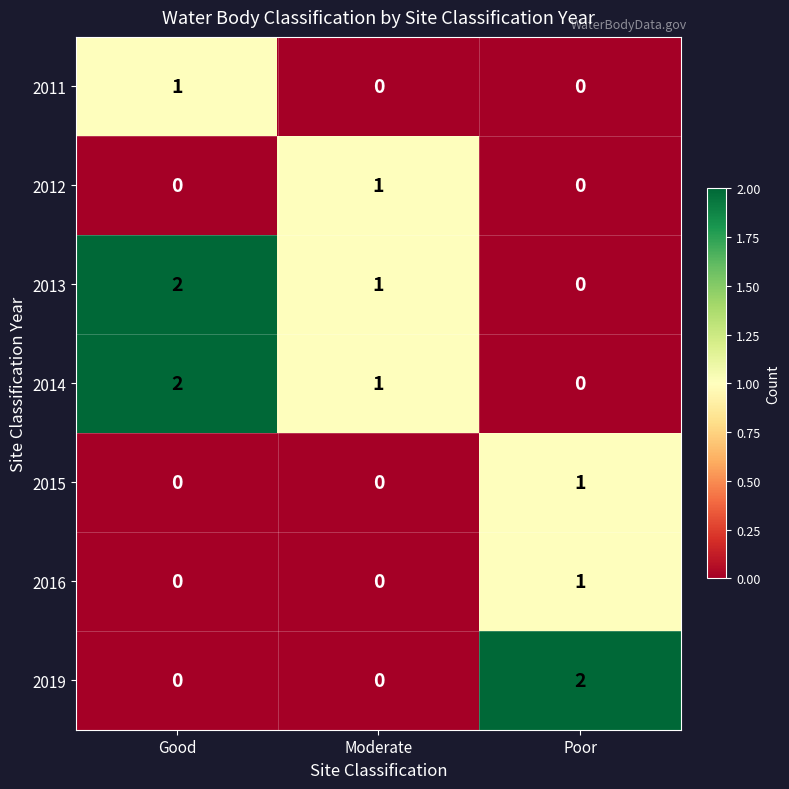

Count the 2019 values in the range 0 to 2.

3